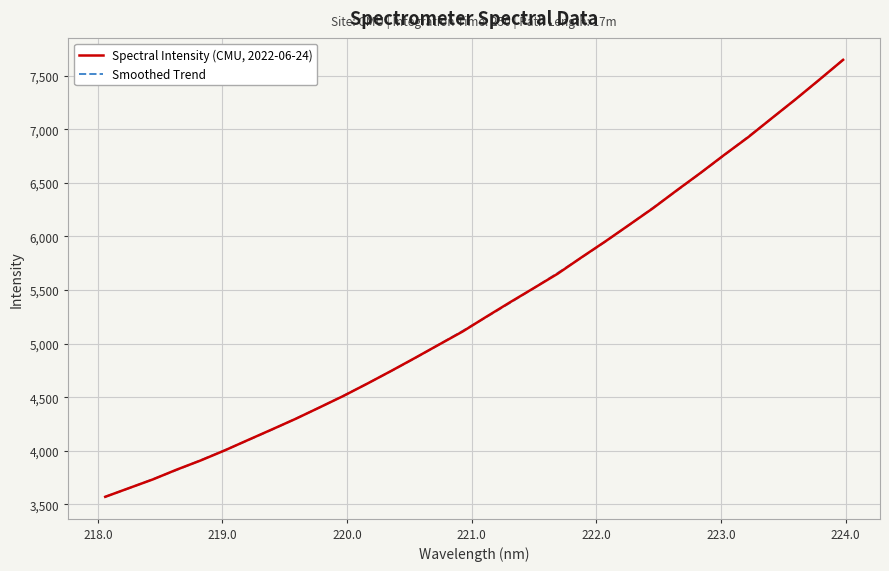

What is the smallest value displayed?

3570.4